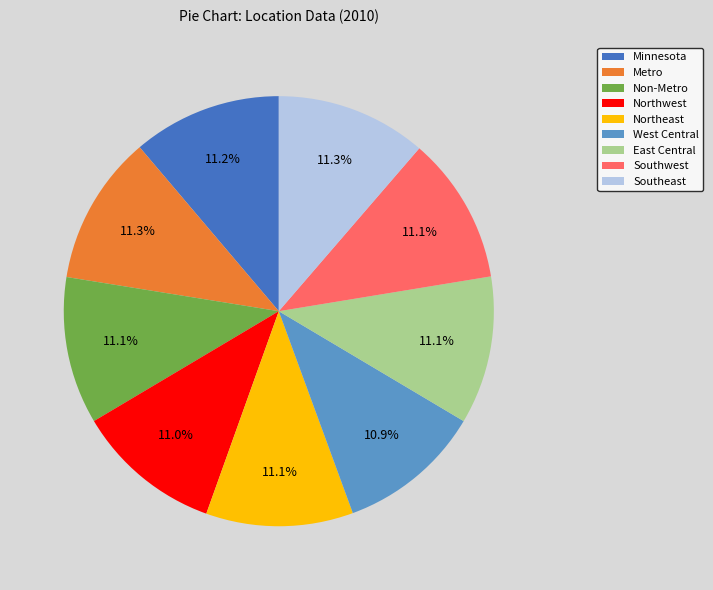

Do Metro and Northwest together represent more than half of the pie?

No